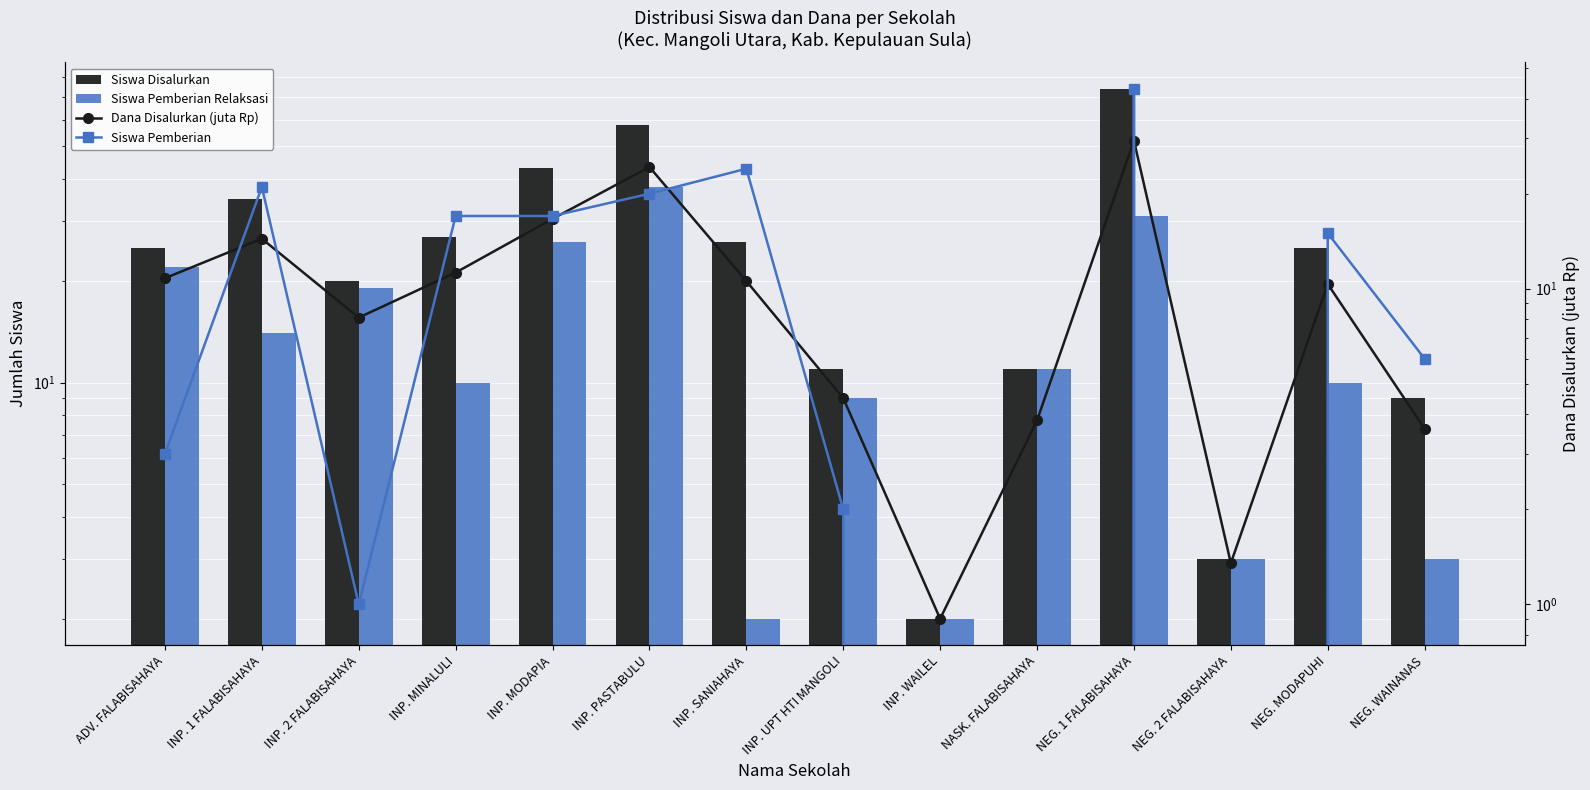

Reading left to right, extract all data points from this chart.

Siswa Disalurkan: 25.0	35.0	20.0	27.0	43.0	58.0	26.0	11.0	2.0	11.0	74.0	3.0	25.0	9.0
Siswa Pemberian Relaksasi: 22.0	14.0	19.0	10.0	26.0	38.0	2.0	9.0	2.0	11.0	31.0	3.0	10.0	3.0
Dana Disalurkan (juta Rp): 10.8	14.4	8.1	11.2	16.6	24.3	10.6	4.5	0.9	3.8	29.5	1.4	10.3	3.6
Siswa Pemberian: 3.0	21.0	1.0	17.0	17.0	20.0	24.0	2.0	0.0	0.0	43.0	0.0	15.0	6.0